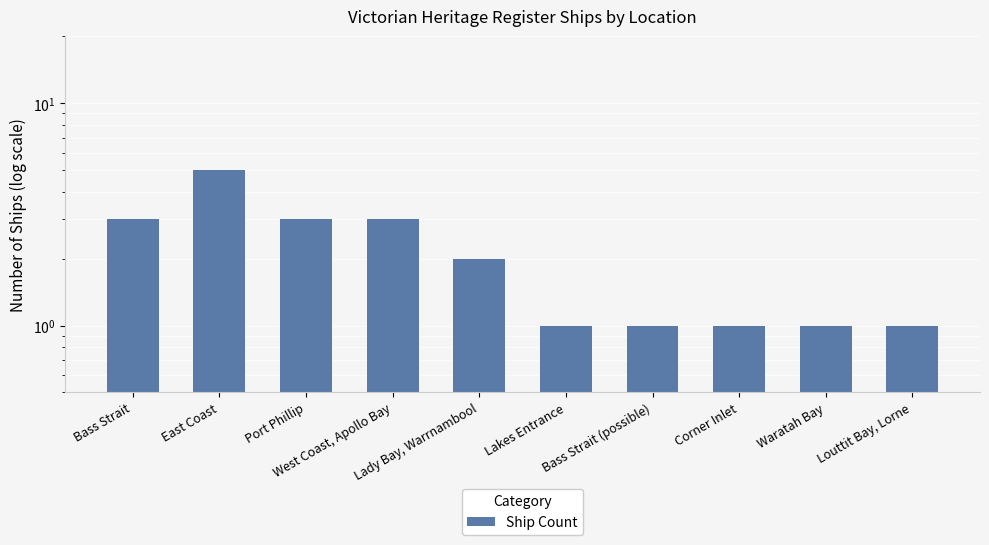

Rank the categories by value from lowest to highest.

Lakes Entrance, Bass Strait (possible), Corner Inlet, Waratah Bay, Louttit Bay, Lorne, Lady Bay, Warrnambool, Bass Strait, Port Phillip, West Coast, Apollo Bay, East Coast